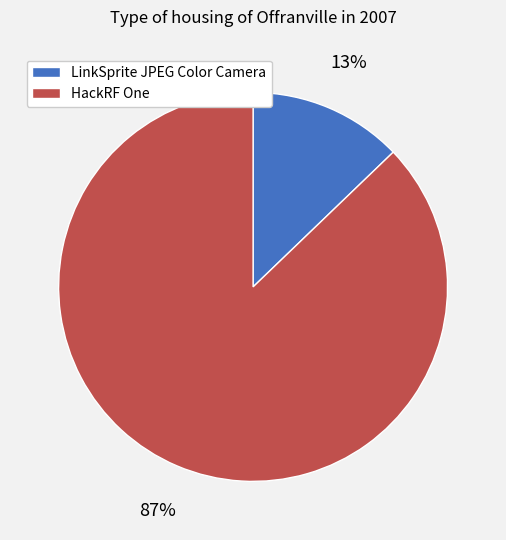

How many segments does this pie chart have?

2